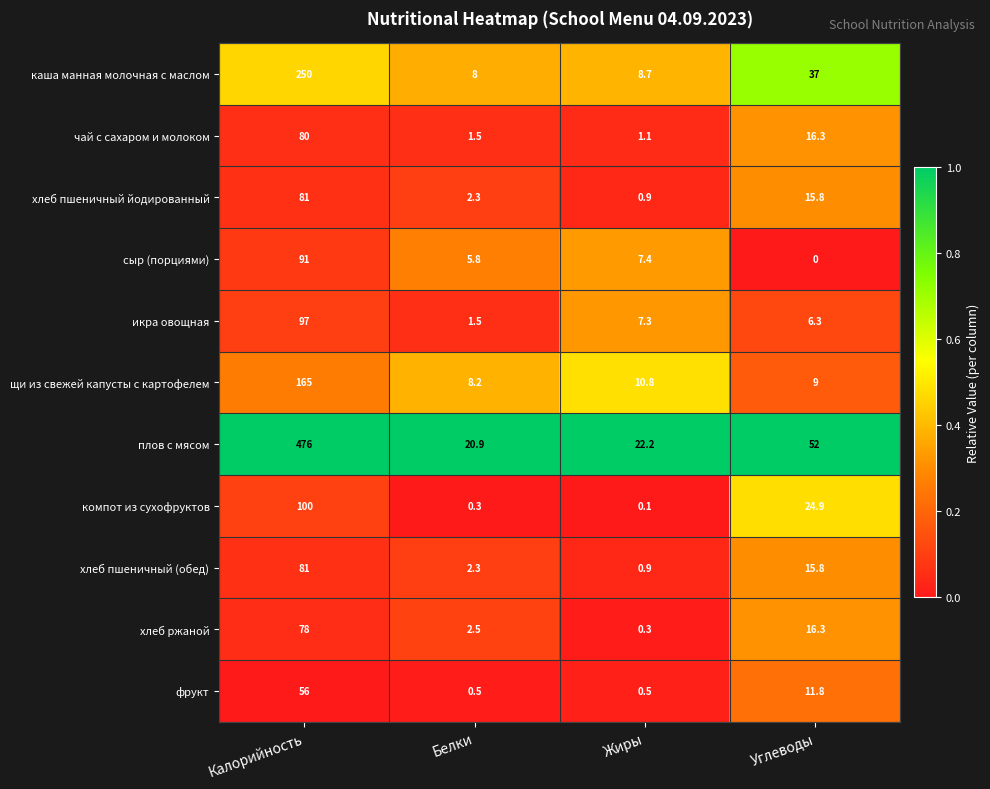

Is the value of хлеб пшеничный (обед) at Белки greater than the value of хлеб пшеничный йодированный at Калорийность?

No